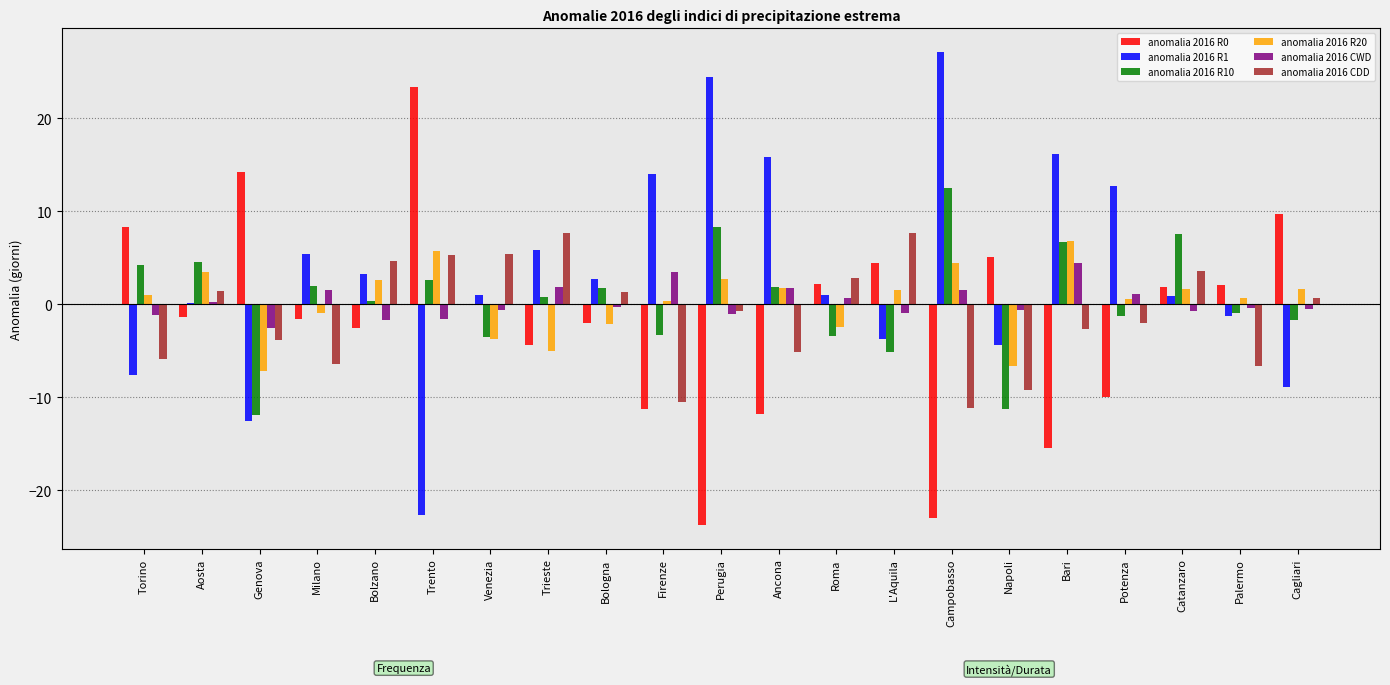

Which series has the largest range (max minus min)?

anomalia 2016 R1